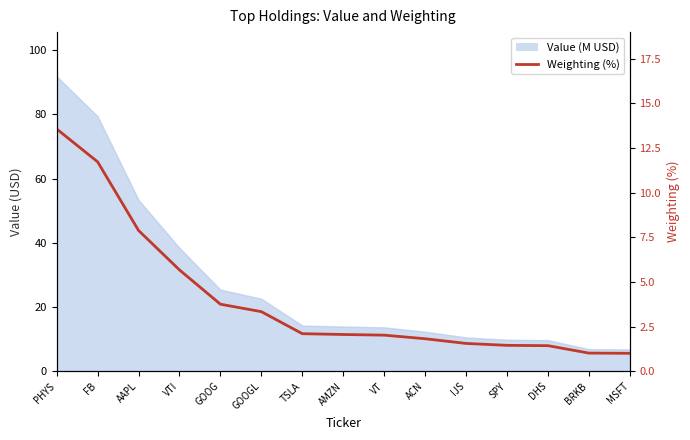

True or false: the data shows 2.0 at VT.

True